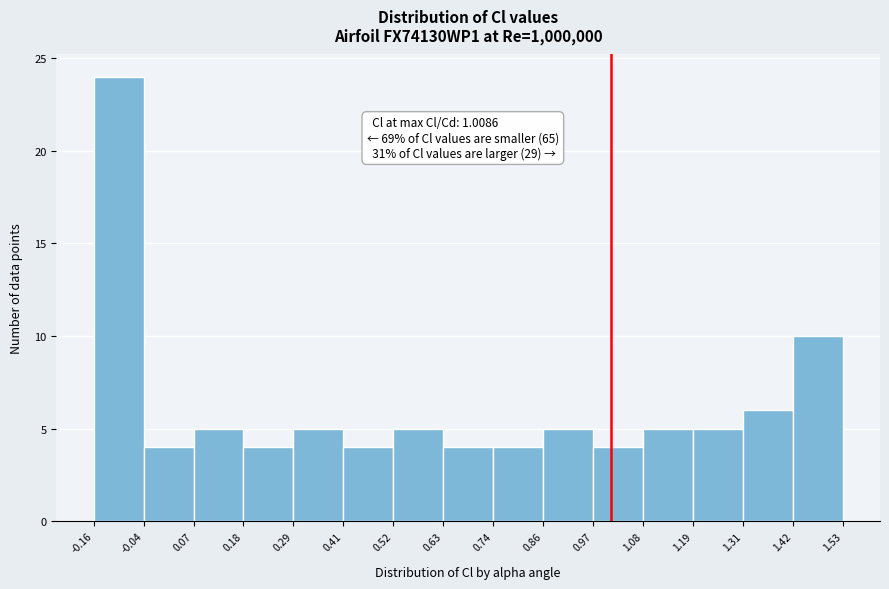

Which range on the x-axis has the tallest bar?

-0.16 to -0.04